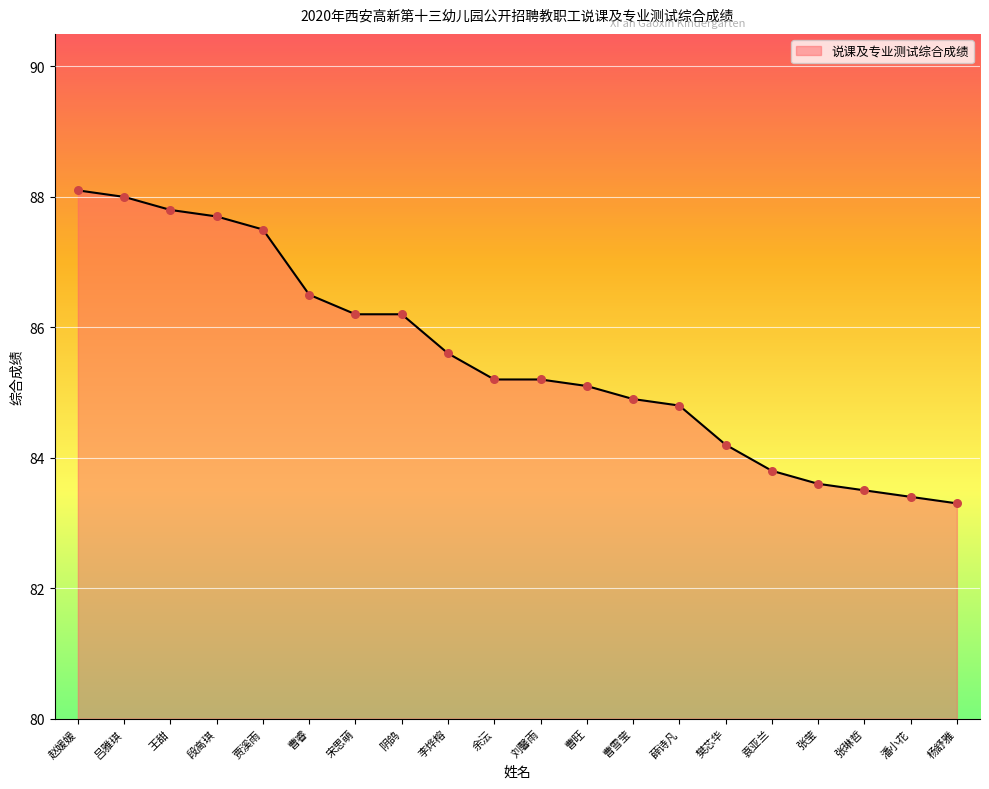

What is the change in value from 贾溪雨 to 杨舒雅?

-4.2